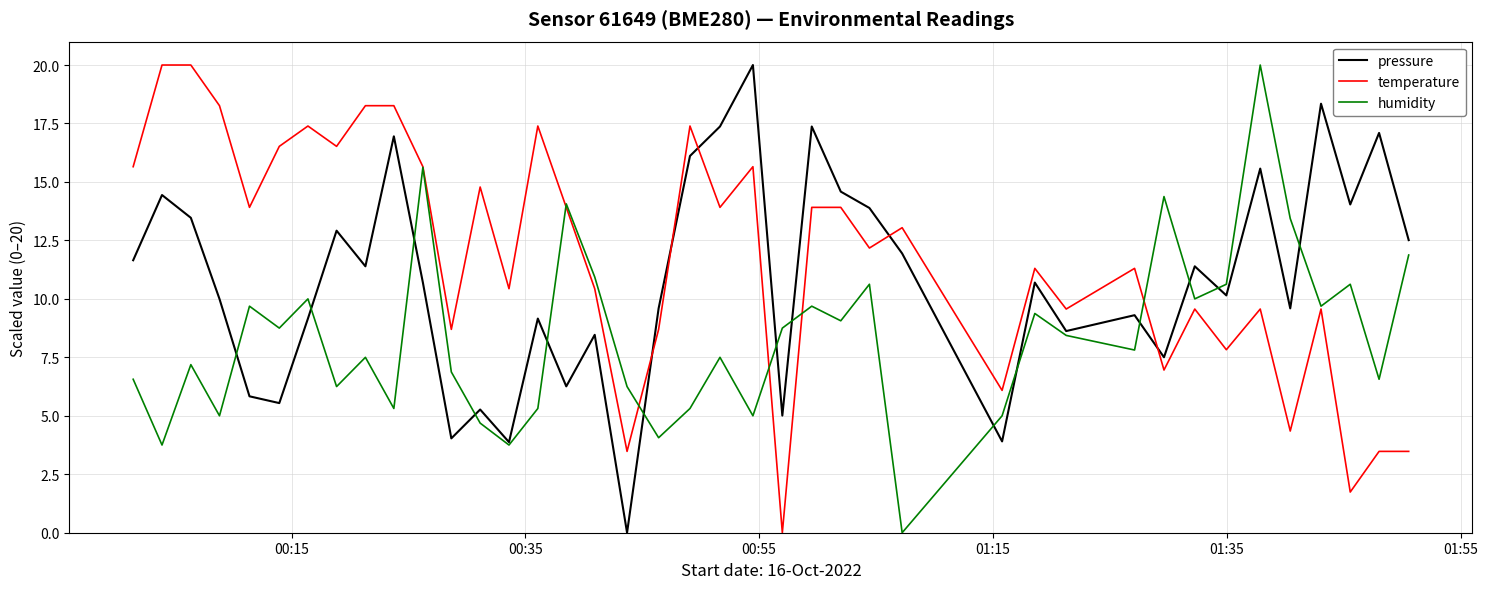

What is the highest value of the pressure series?

20.0